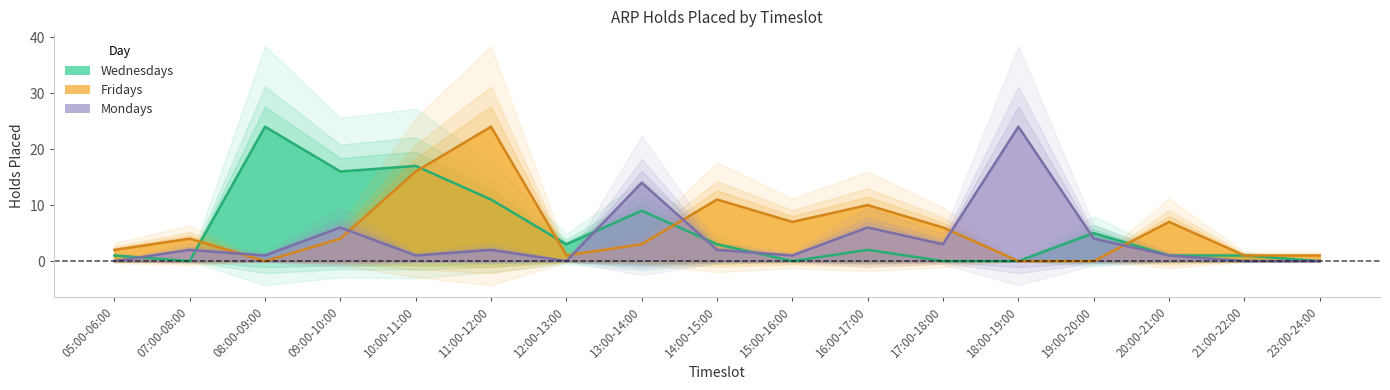

At which label does Wednesdays reach its peak?

08:00-09:00